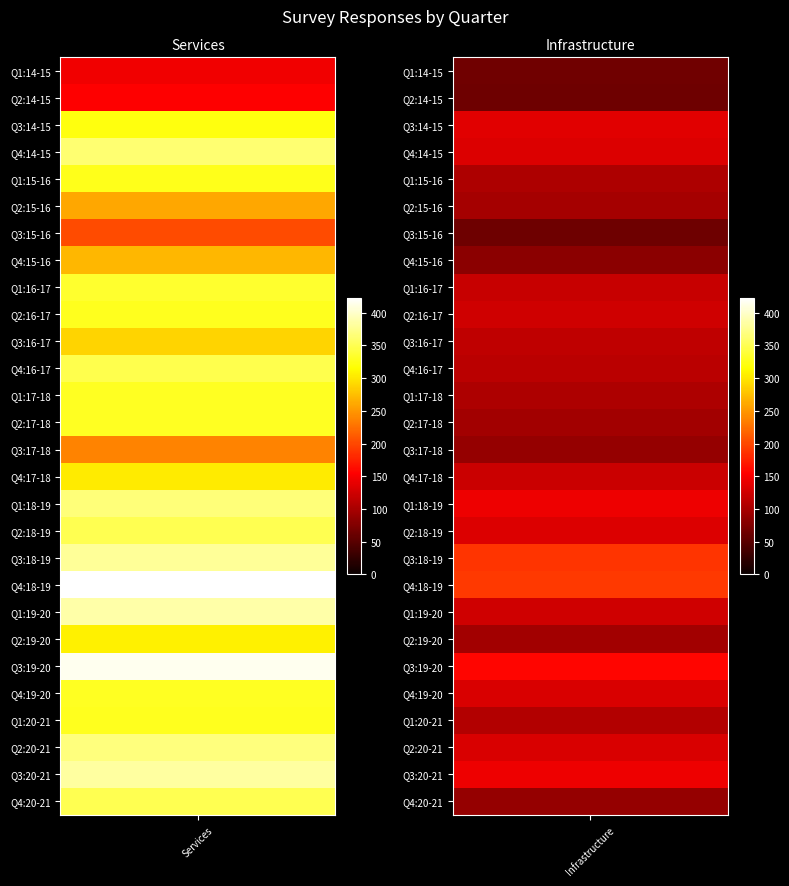

What is the sum of the Q4:20-21 values at 1 and 0?

437